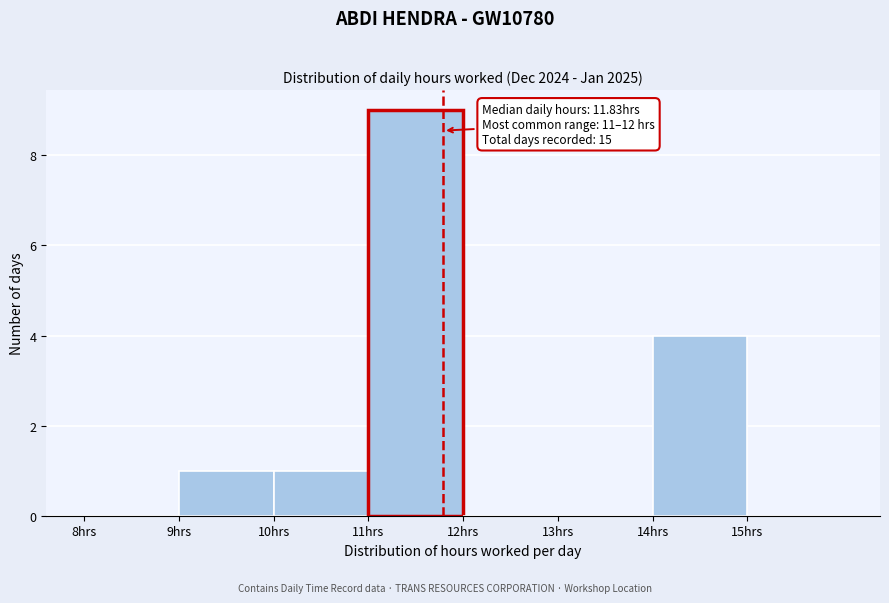

Which range on the x-axis has the tallest bar?

11 to 12